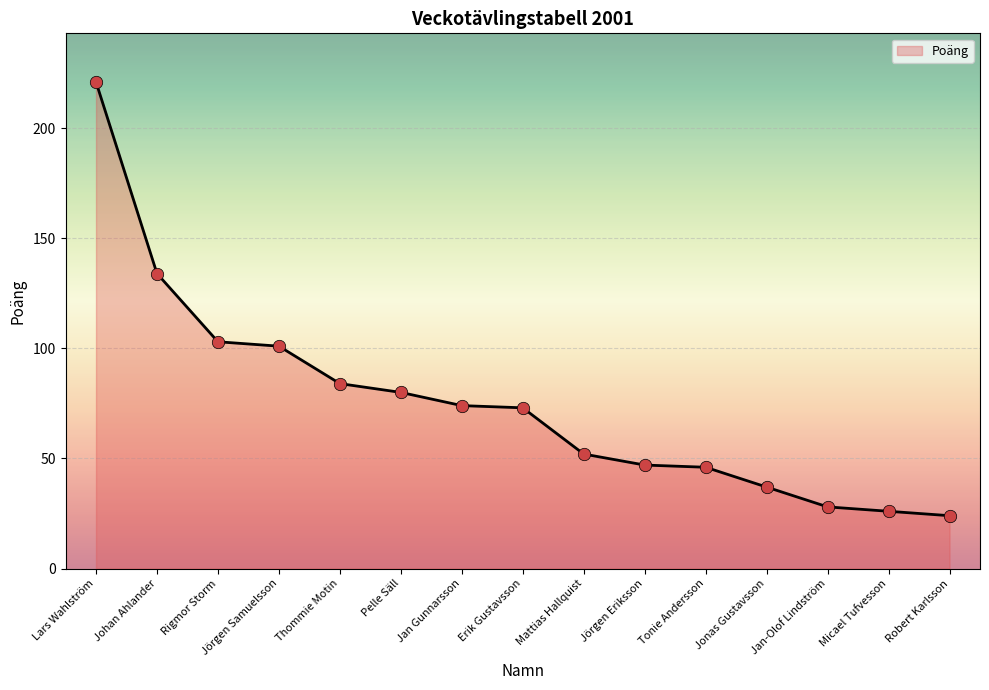

Approximately how many times larger is the value at Thommie Motin compared to Erik Gustavsson?

1.2